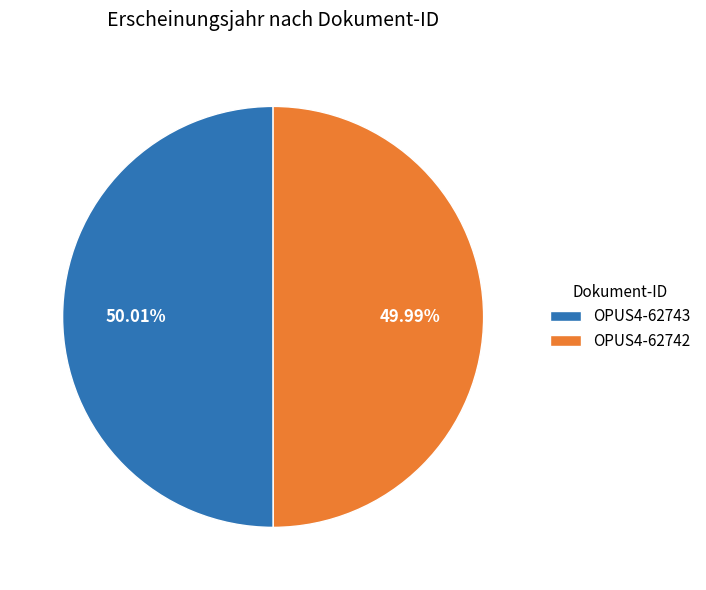

To the nearest percent, what percentage of the pie is OPUS4-62742?

50%